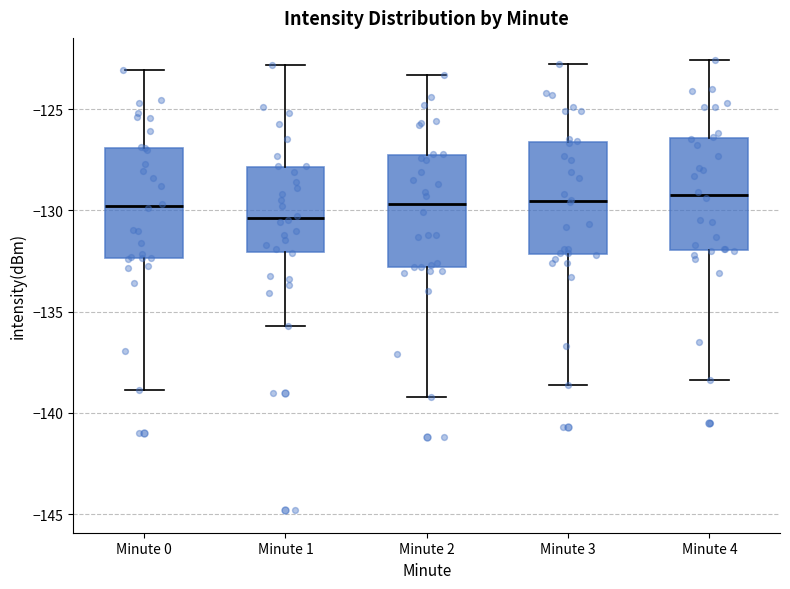

Reading left to right, transcribe this box plot: for each box, give where its median line is, the range the box spans, and where its two whiskers end, as read against the y-axis. The values are not printed on the chart, so give them approximately, as read against the axis.

Minute 0: median -130.0, box -132.5 to -127.0, whiskers -139.0 to -123.0
Minute 1: median -130.5, box -132.0 to -128.0, whiskers -135.5 to -123.0
Minute 2: median -129.5, box -133.0 to -127.0, whiskers -139.0 to -123.5
Minute 3: median -129.5, box -132.0 to -126.5, whiskers -138.5 to -123.0
Minute 4: median -129.0, box -132.0 to -126.5, whiskers -138.5 to -122.5